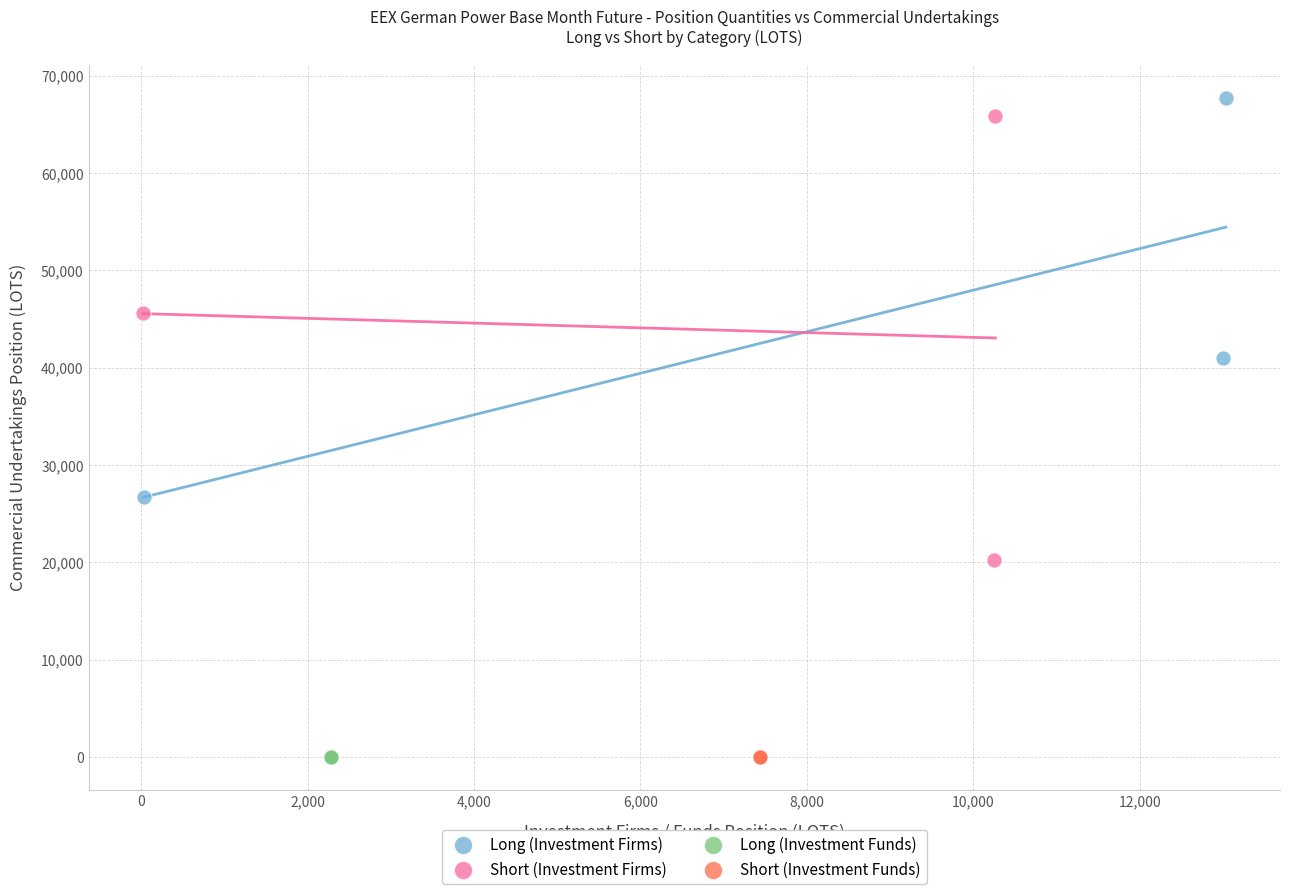

What are all the series names shown in the legend?

Long (Investment Firms), Short (Investment Firms), Long (Investment Funds), Short (Investment Funds)